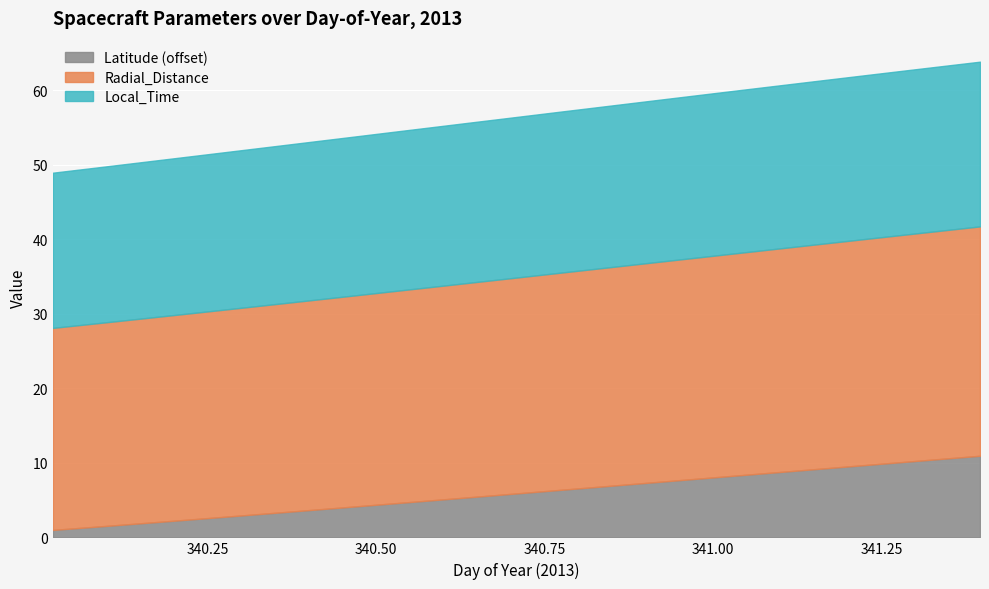

Reading left to right, extract all data points from this chart.

Radial_Distance: 27.1	27.2	27.3	27.5	27.6	27.7	27.8	27.9	28.0	28.1	28.2	28.4	28.5	28.6	28.7	28.8	28.9	29.0	29.1	29.3	29.4	29.5	29.6	29.7	29.8	29.9	30.0	30.1	30.2	30.4	30.5	30.6	30.7	30.8
Local_Time: 20.8	20.9	20.9	21.0	21.0	21.1	21.1	21.2	21.2	21.3	21.3	21.3	21.4	21.4	21.5	21.5	21.5	21.6	21.6	21.7	21.7	21.7	21.8	21.8	21.8	21.9	21.9	21.9	22.0	22.0	22.0	22.1	22.1	22.1
Latitude: -45.1	-44.9	-44.6	-44.3	-44.0	-43.7	-43.4	-43.1	-42.8	-42.5	-42.2	-41.9	-41.6	-41.3	-41.0	-40.7	-40.4	-40.1	-39.8	-39.5	-39.2	-38.9	-38.6	-38.3	-37.9	-37.6	-37.3	-37.0	-36.7	-36.4	-36.1	-35.8	-35.5	-35.2